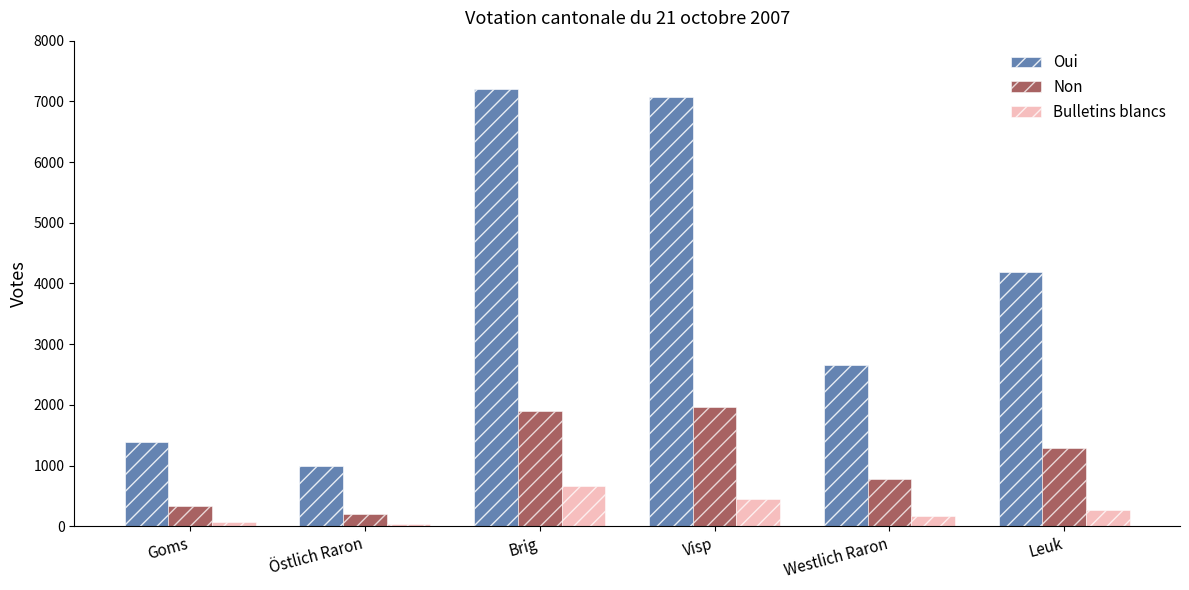

At Westlich Raron, list the series in order from smallest to largest.

Bulletins blancs, Non, Oui